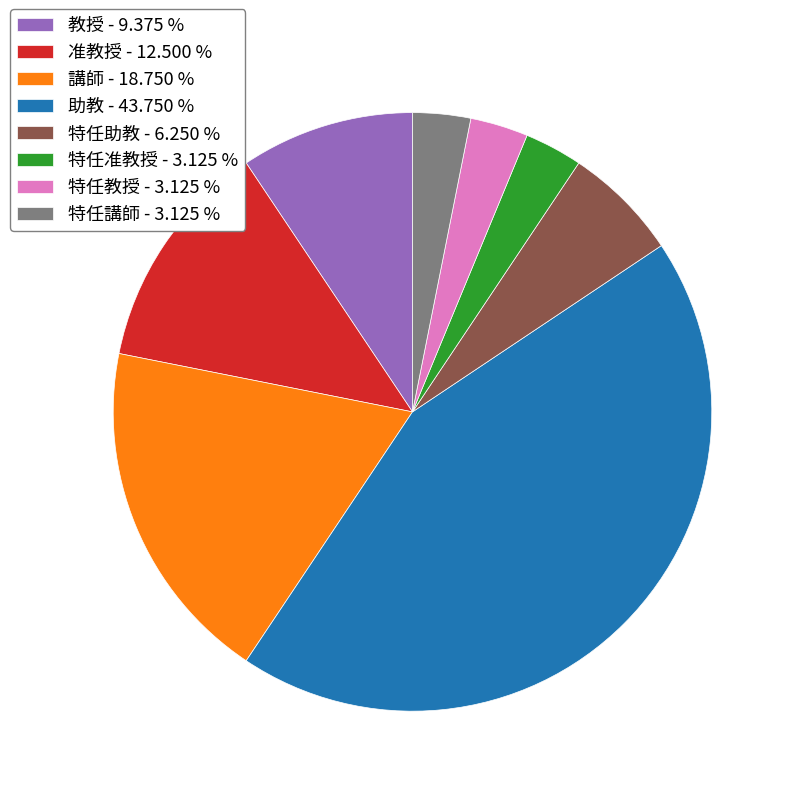

Combined, do 特任教授 - 3.125 % and 講師 - 18.750 % account for over 50%?

No